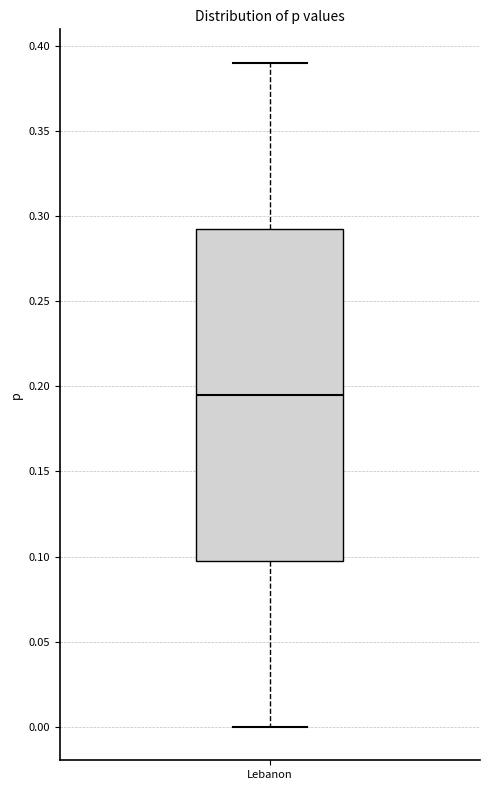

Transcribe this box plot: give where the median line is, the range the box spans, and where the two whiskers end, as read against the y-axis. The values are not printed on the chart, so give them approximately, as read against the axis.

median 0.195, box 0.100 to 0.295, whiskers 0.000 to 0.390